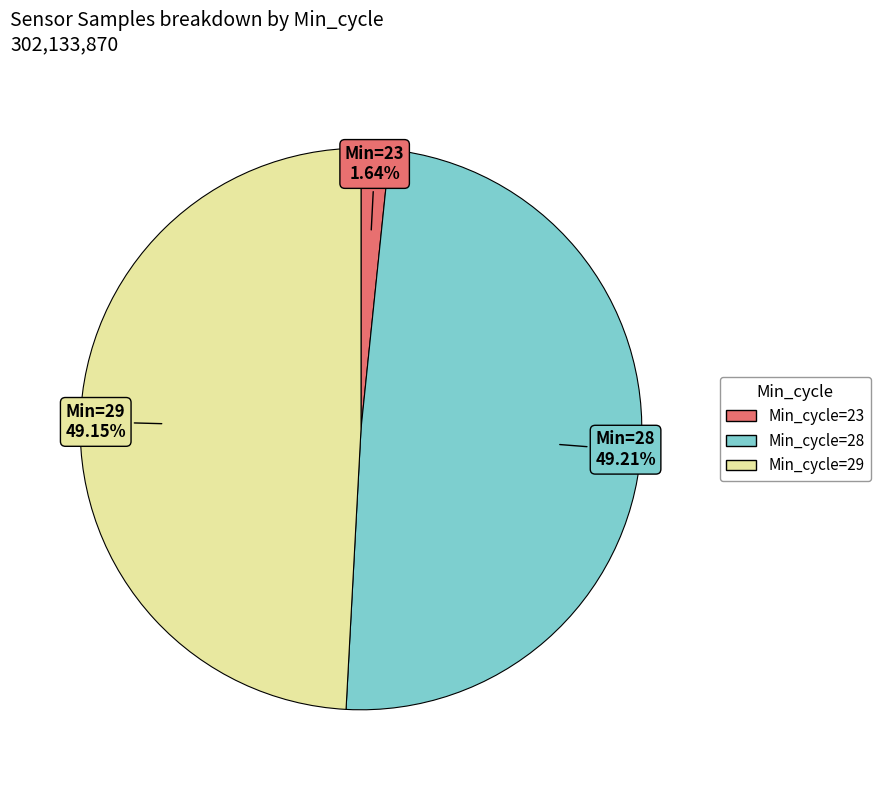

Count the number of slices in the pie.

3